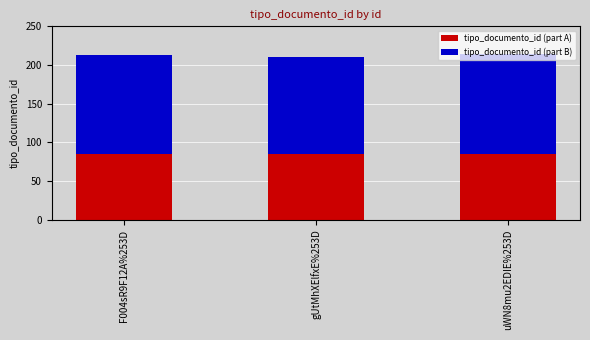

The value of tipo_documento_id (part A) at gUtMhXElfxE%253D is 32.9. True or false?

False